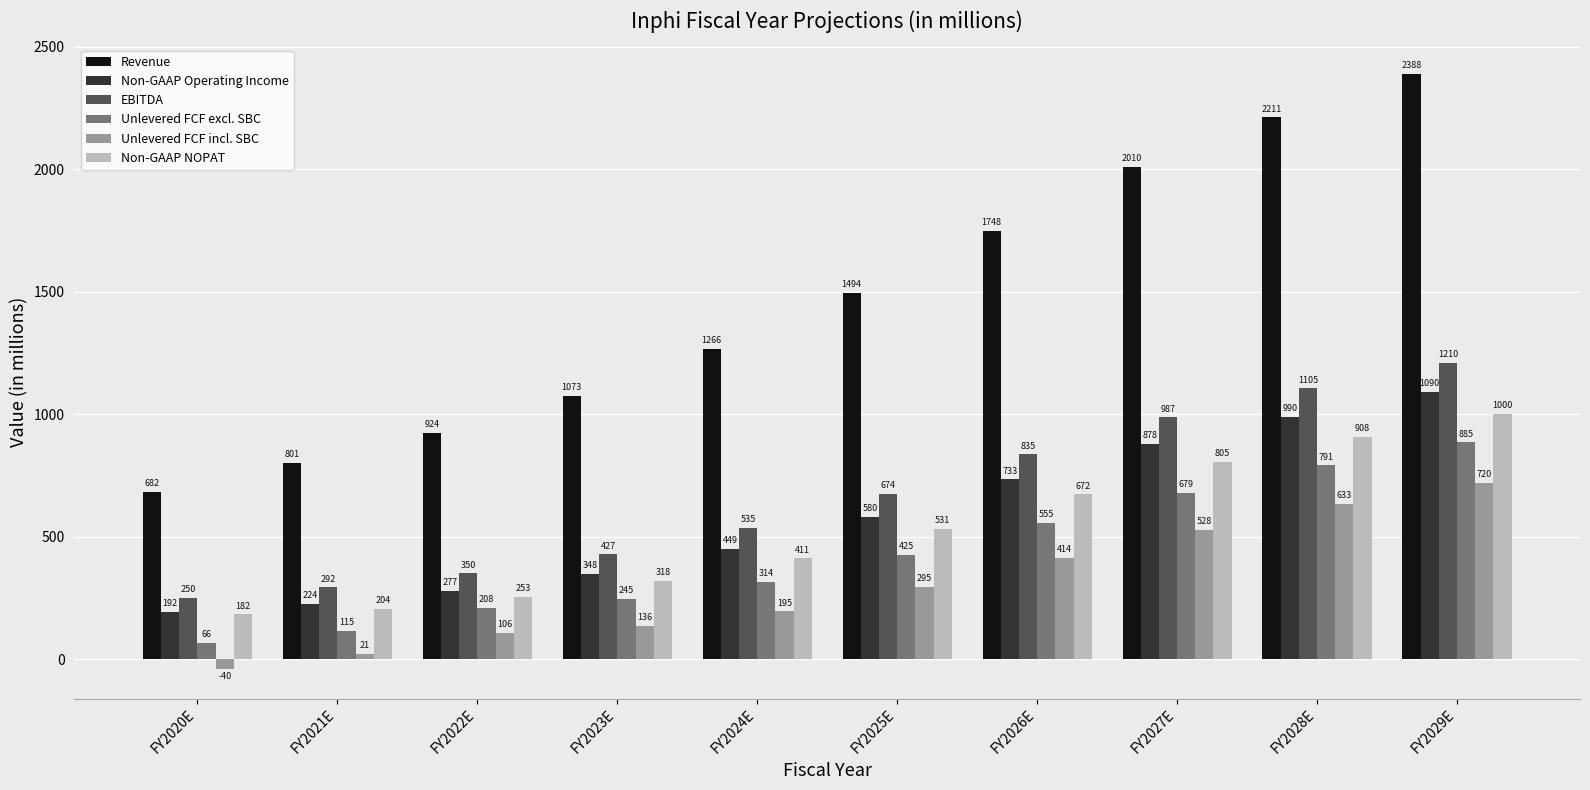

The Non-GAAP NOPAT series shows 531 at FY2025E. True or false?

True